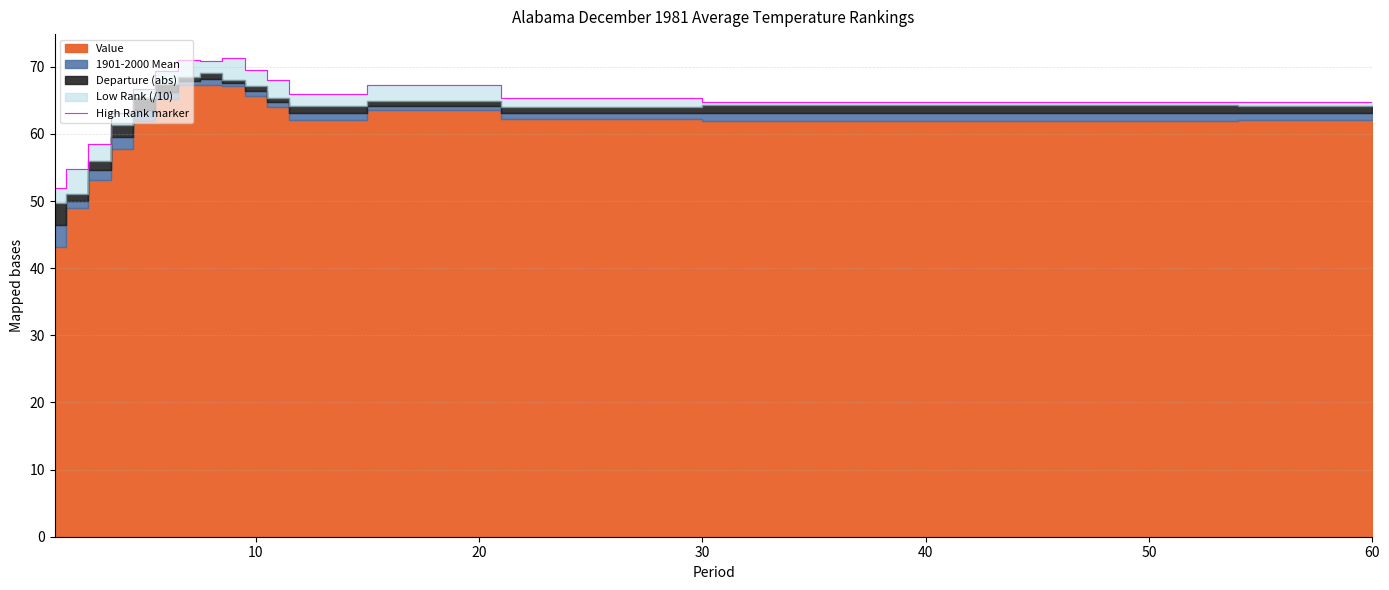

What is the maximum value shown in the chart?

71.3